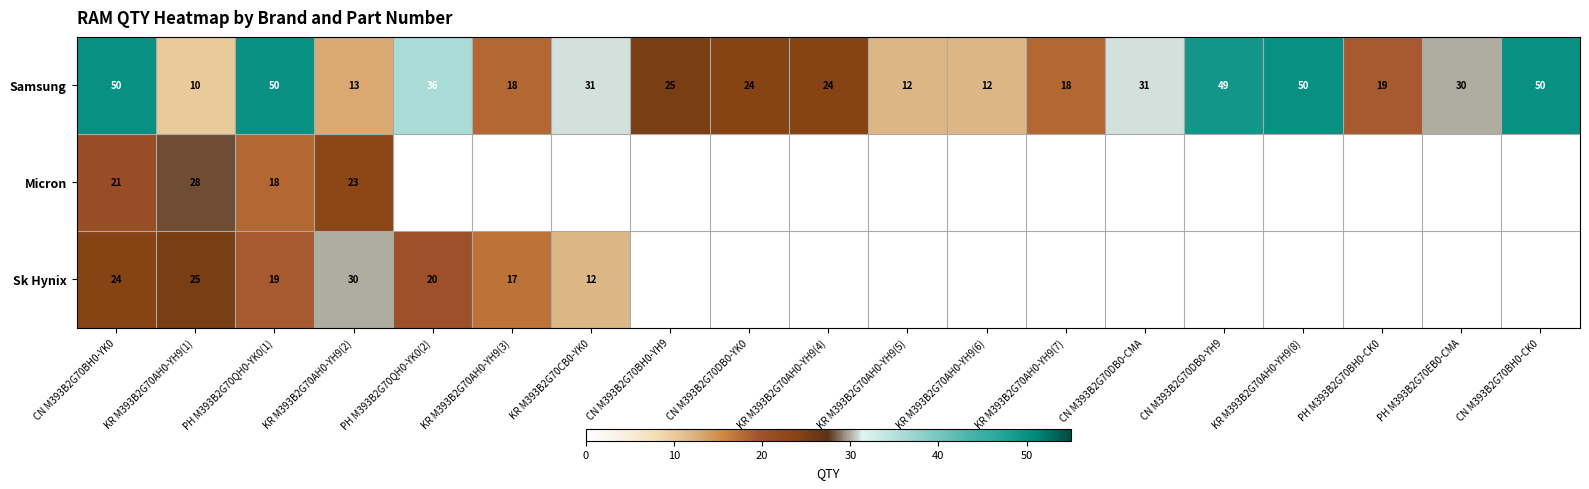

What is the average value of the Samsung series?

29